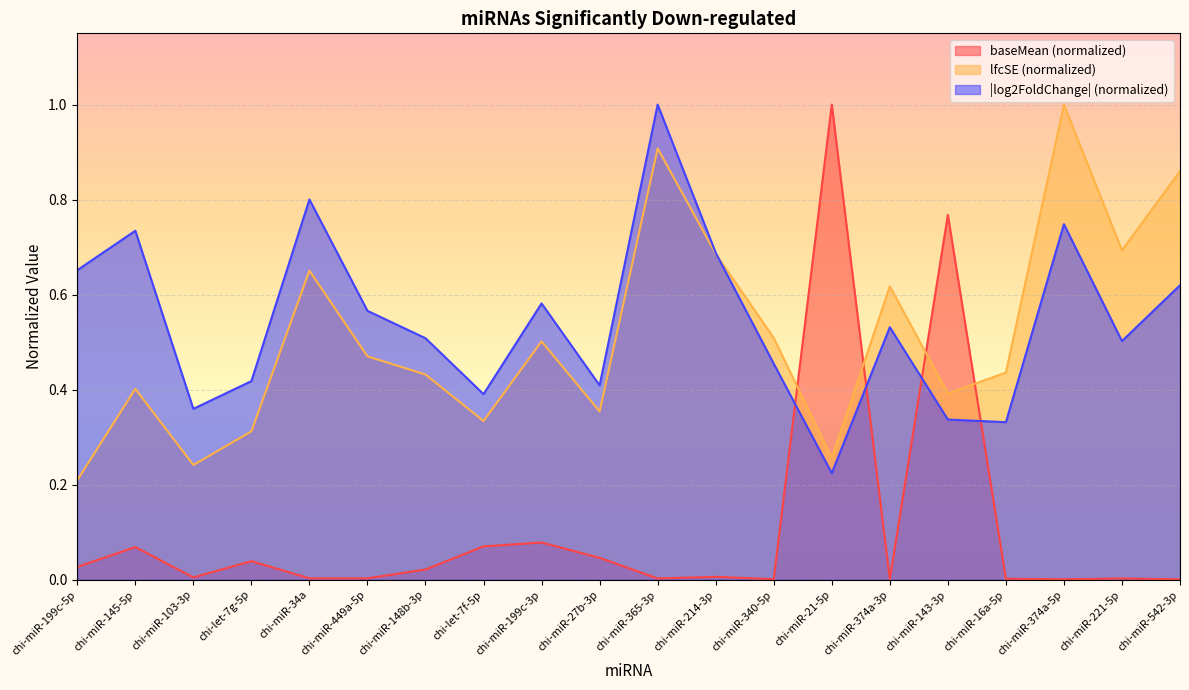

At which label is log2FoldChange closest to 0?

chi-miR-21-5p